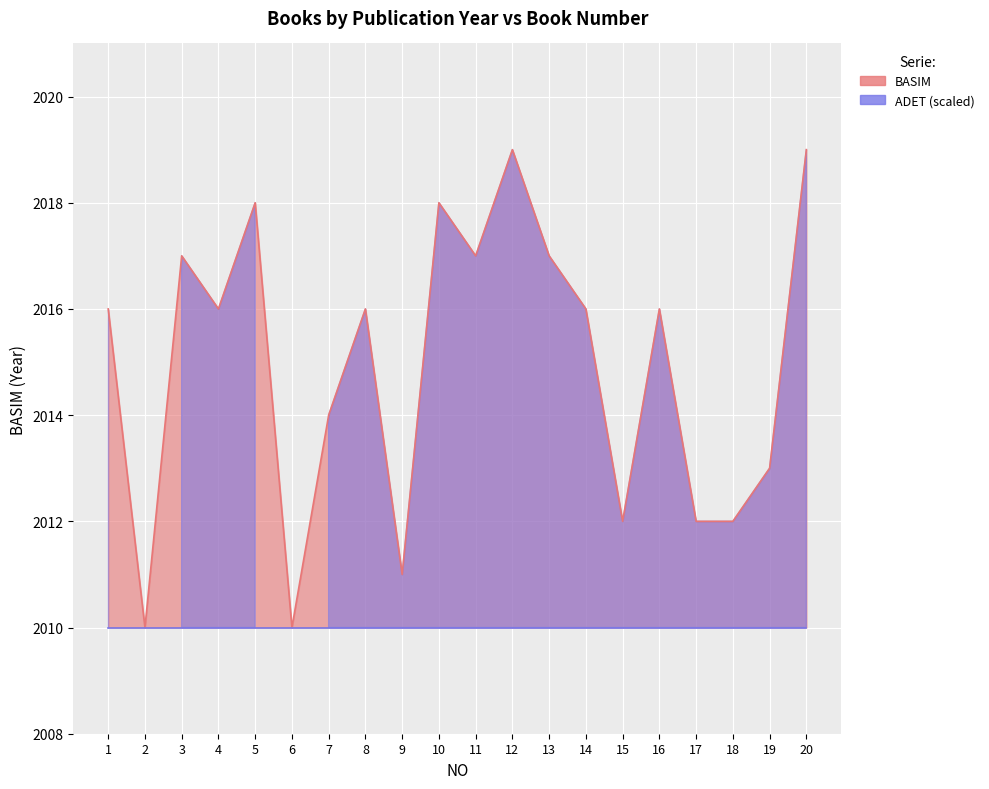

What is the smallest value displayed?

2010